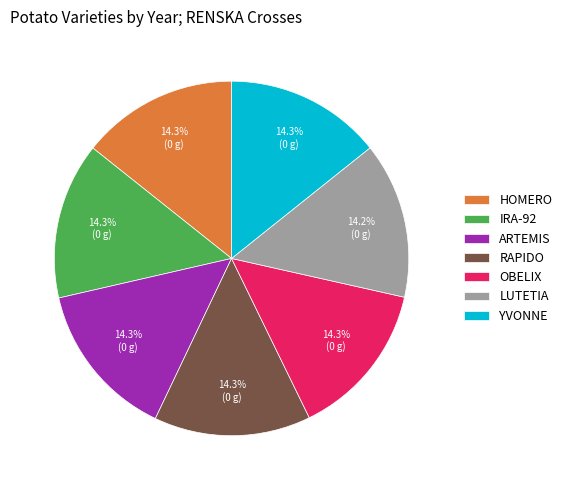

What is the total percentage of ARTEMIS and IRA-92?

28.6%